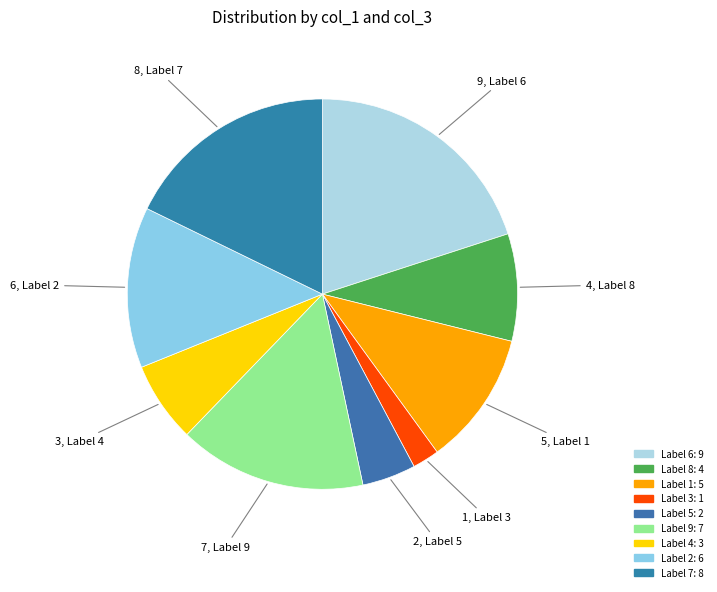

Which slice is the smallest?

3